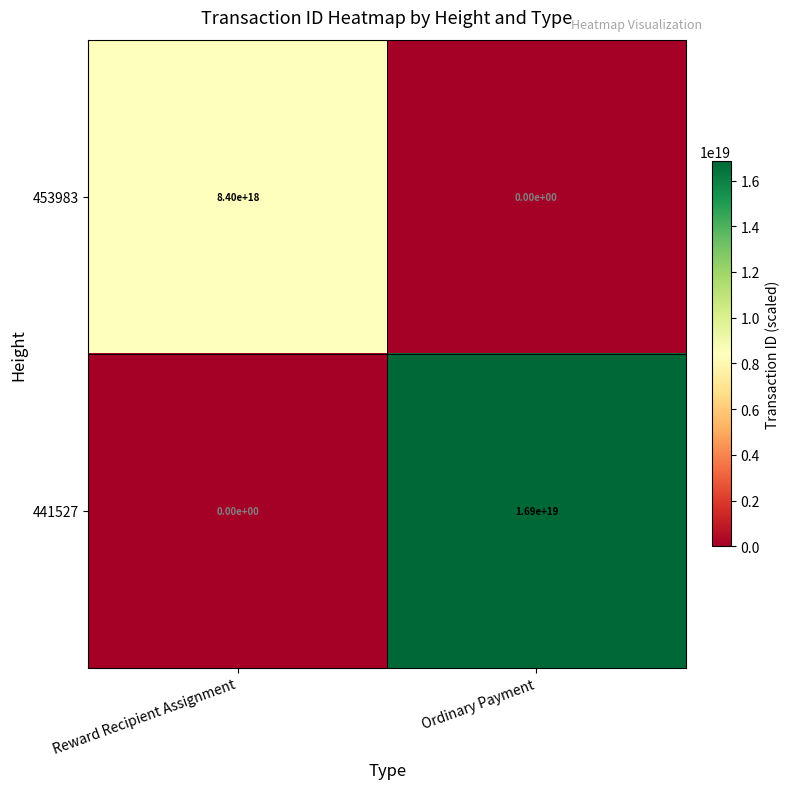

Which category has the highest value across all series?

Ordinary Payment